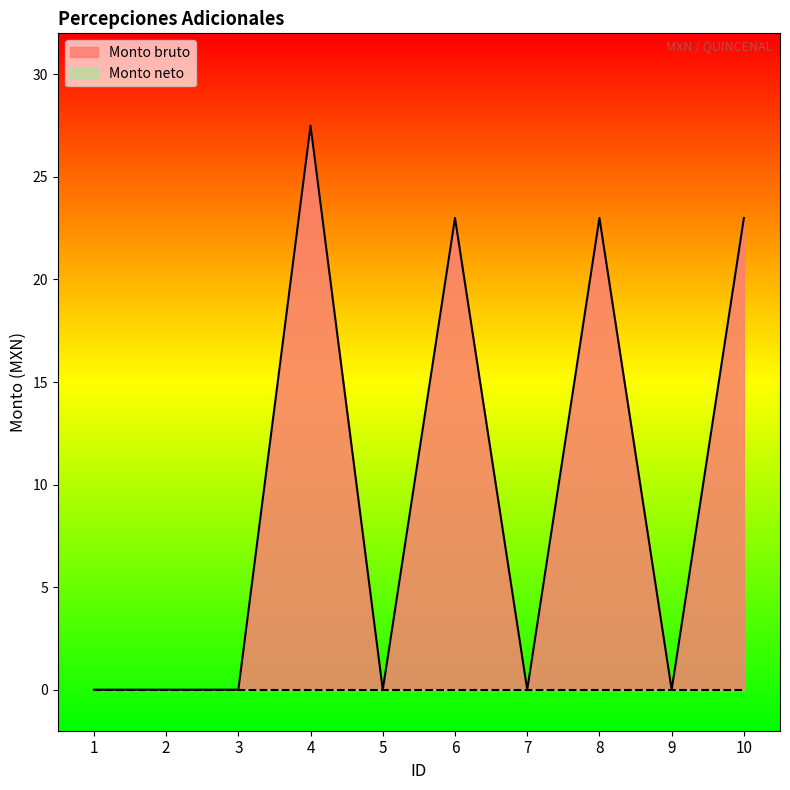

Is it true that the value at 3 is -14.0?

False